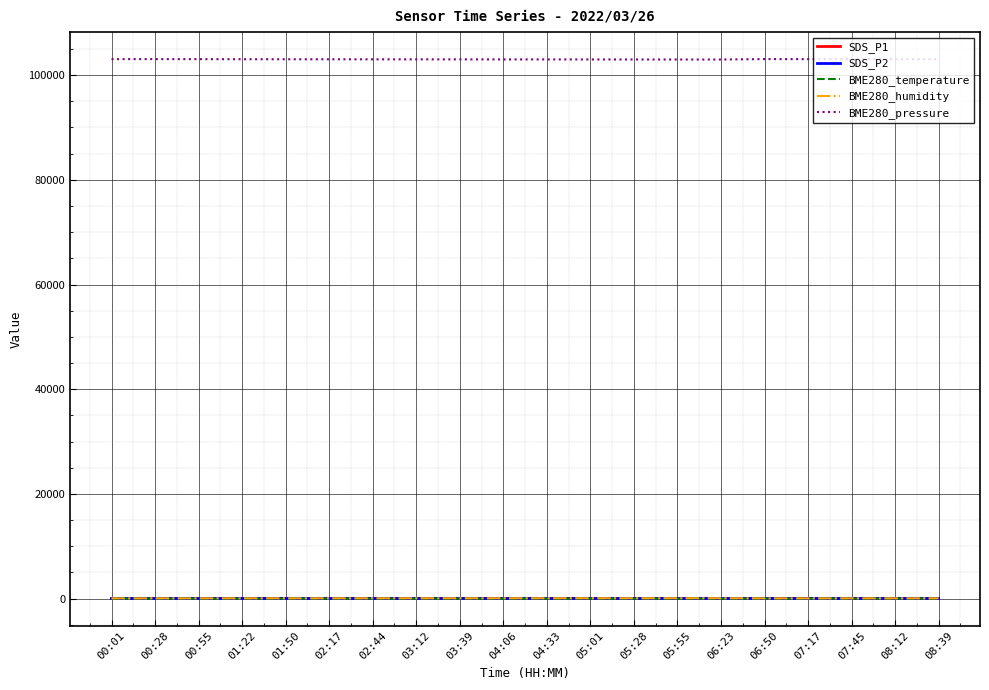

True or false: SDS_P1 has more than 0 interior local peaks.

True